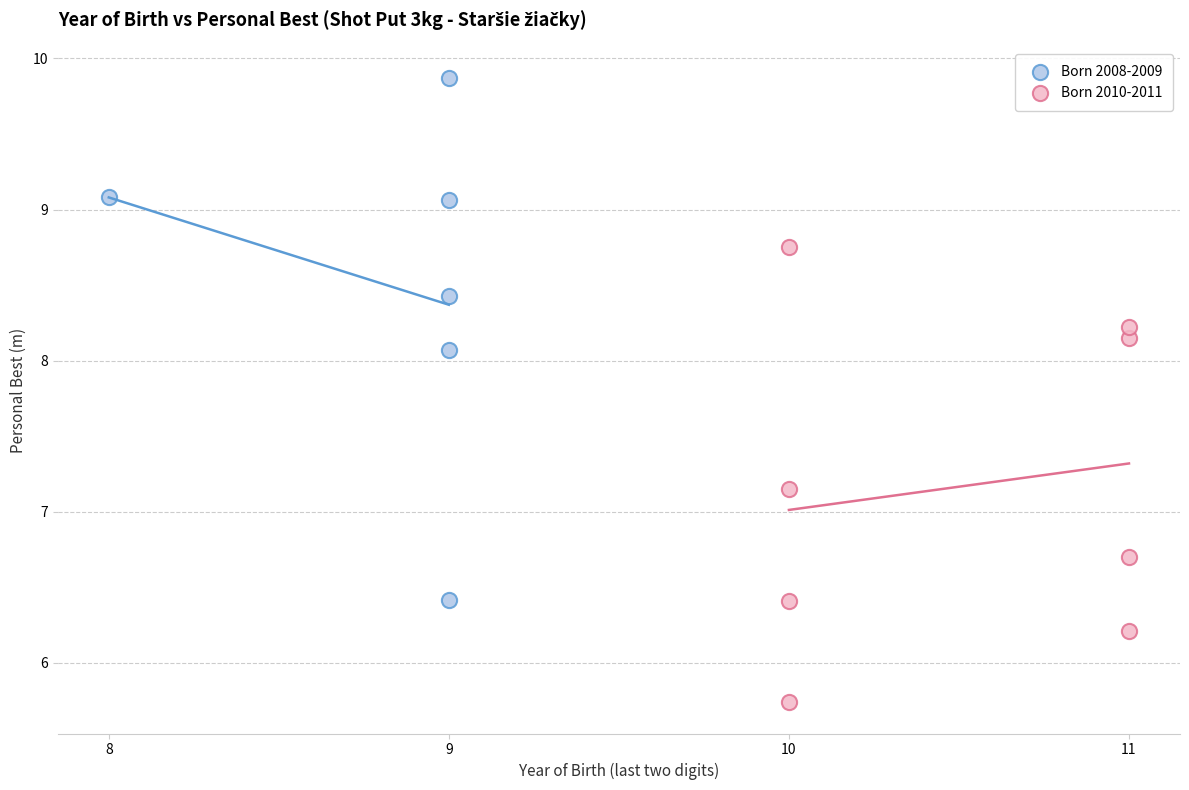

Which series has the widest spread of Y values?

Born 2008-2009